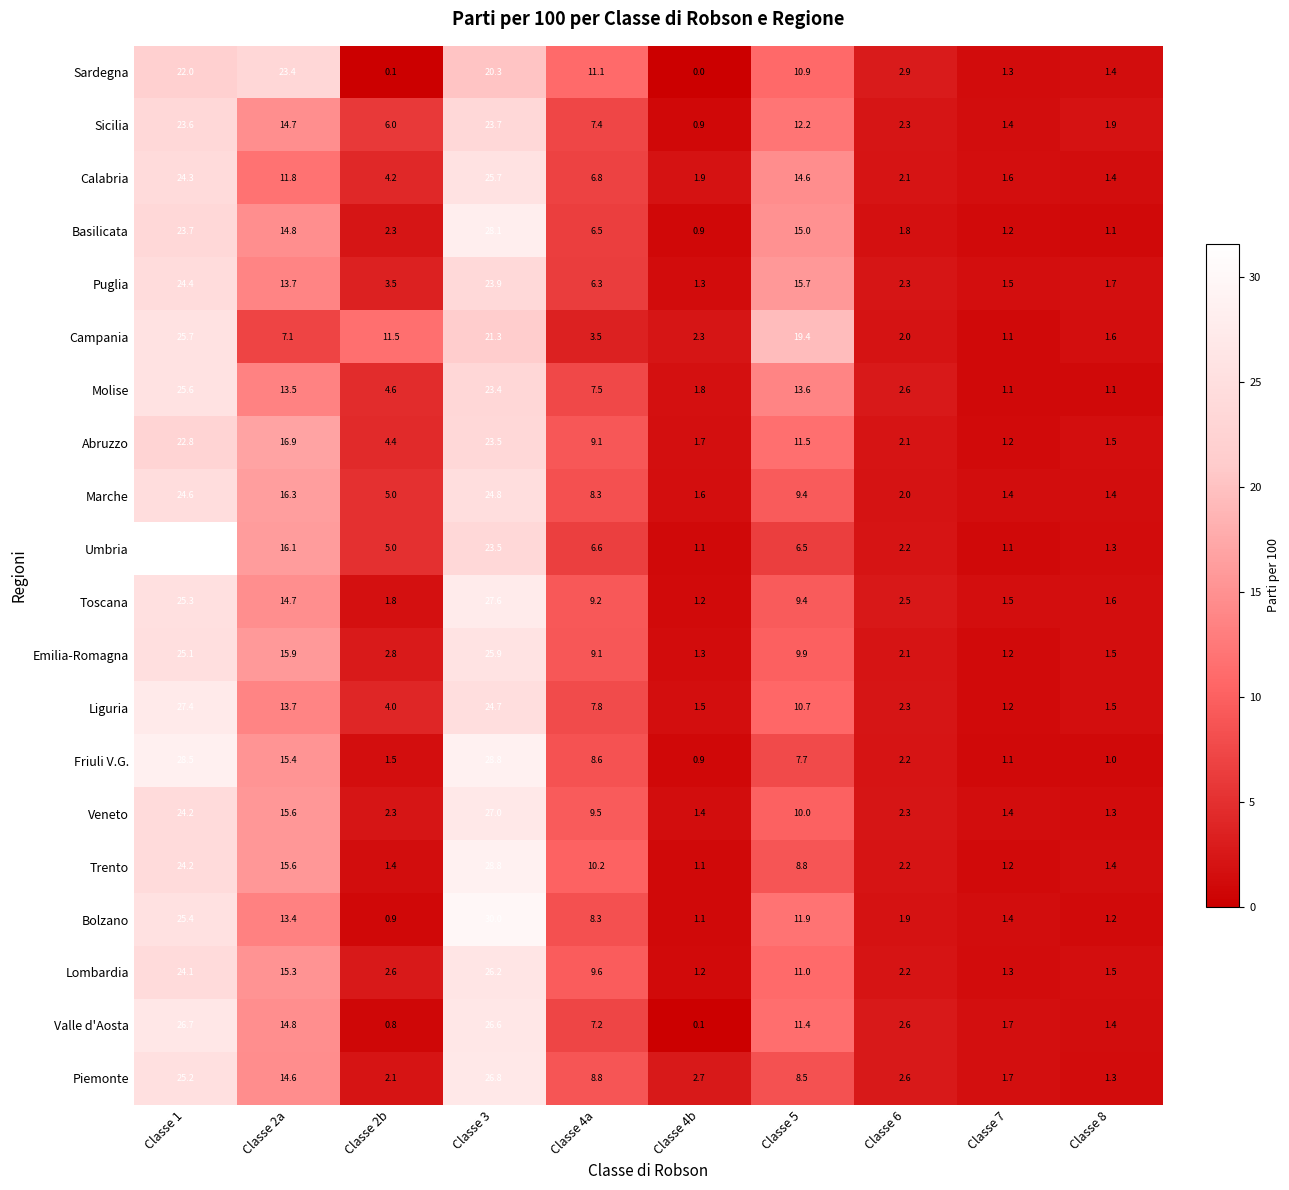

What is the difference between the second highest and second lowest values in the Trento series?

23.0